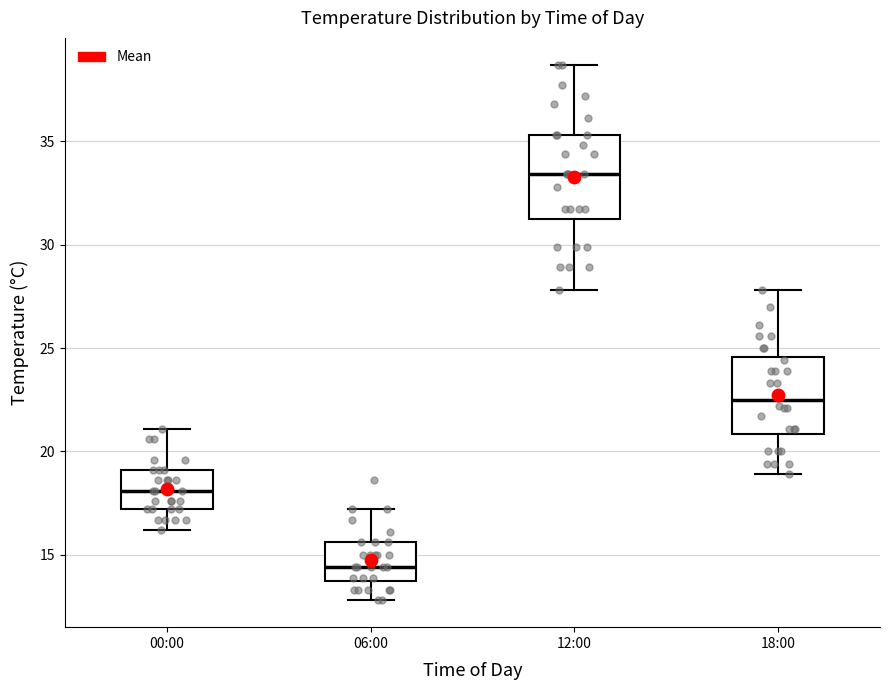

Reading left to right, transcribe this box plot: for each box, give where its median line is, the range the box spans, and where its two whiskers end, as read against the y-axis. The values are not printed on the chart, so give them approximately, as read against the axis.

00:00: median 18.0, box 17.0 to 19.0, whiskers 16.0 to 21.0
06:00: median 14.5, box 14.0 to 15.5, whiskers 13.0 to 17.0
12:00: median 33.5, box 31.5 to 35.5, whiskers 28.0 to 38.5
18:00: median 22.5, box 21.0 to 24.5, whiskers 19.0 to 28.0